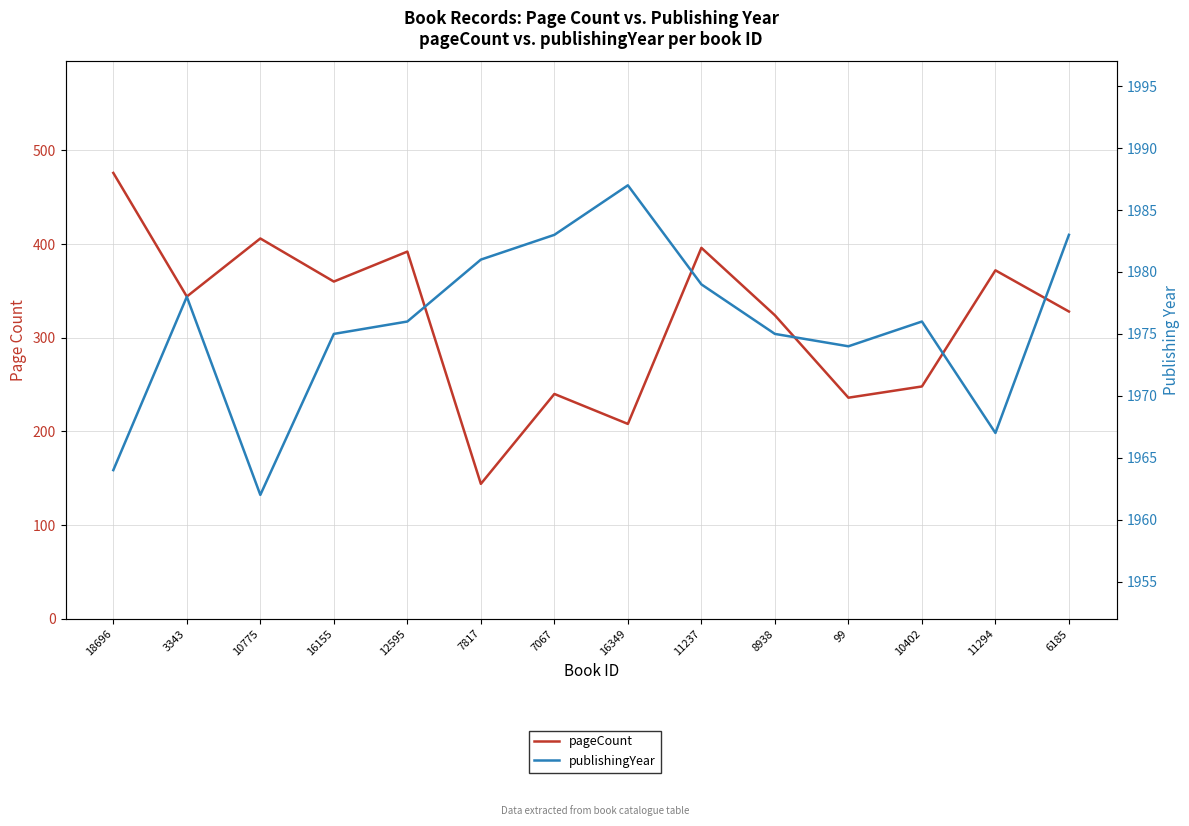

At which category does pageCount reach its first local valley?

3343